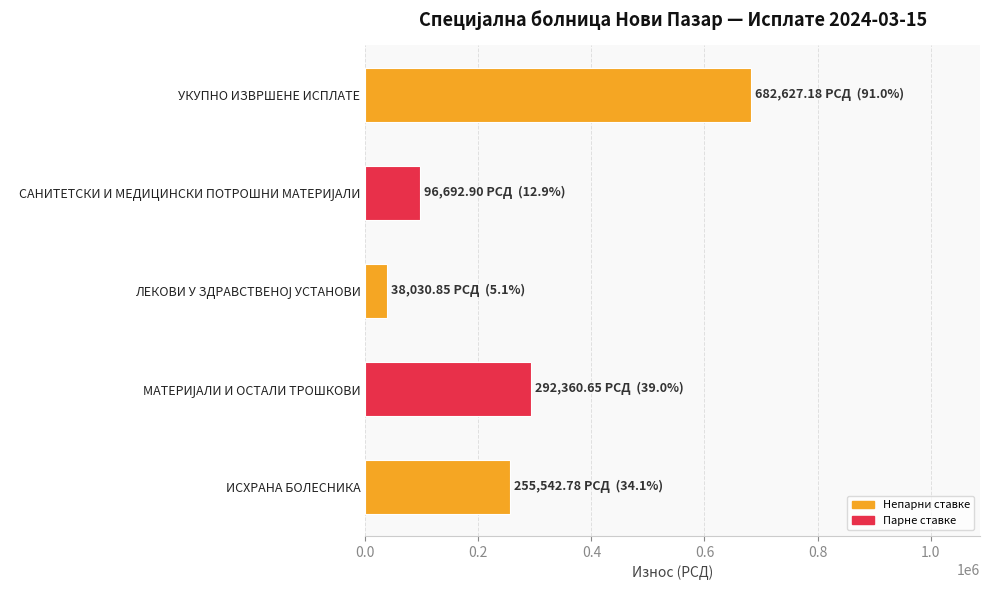

What is the change in value from ИСХРАНА БОЛЕСНИКА to УКУПНО ИЗВРШЕНЕ ИСПЛАТЕ?

+427084.4